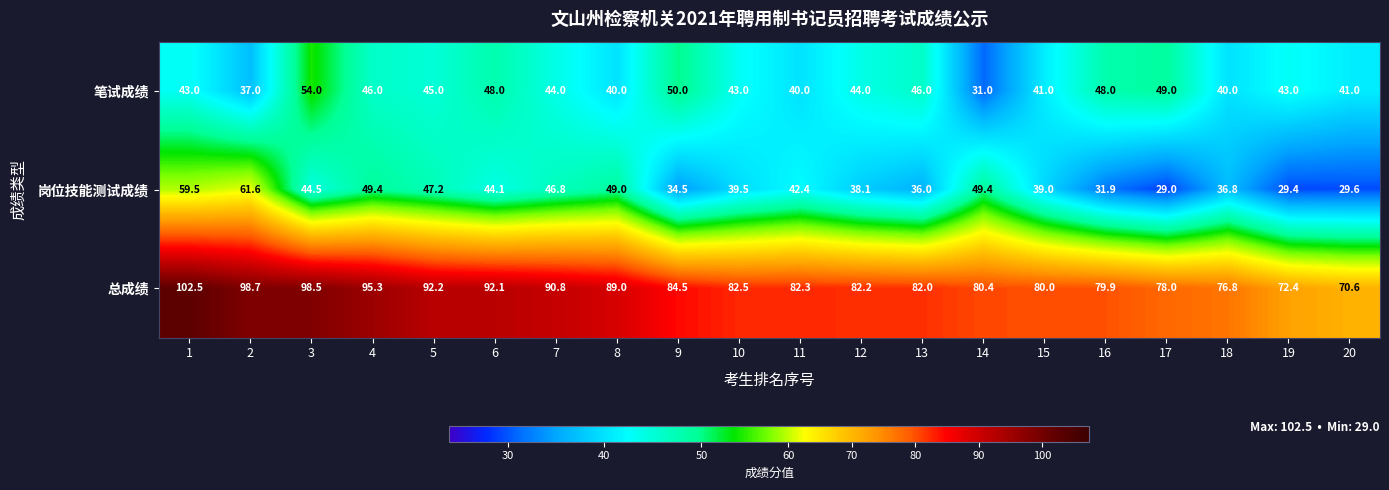

True or false: 岗位技能测试成绩 has a value of 47.2 at 5.

True